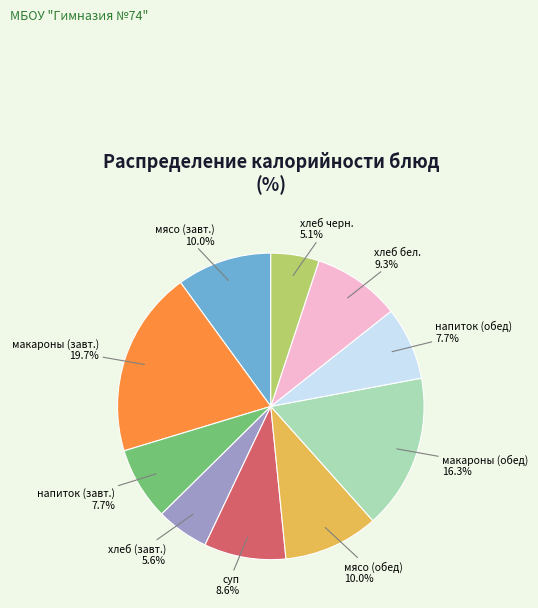

Does any single category account for the majority?

No